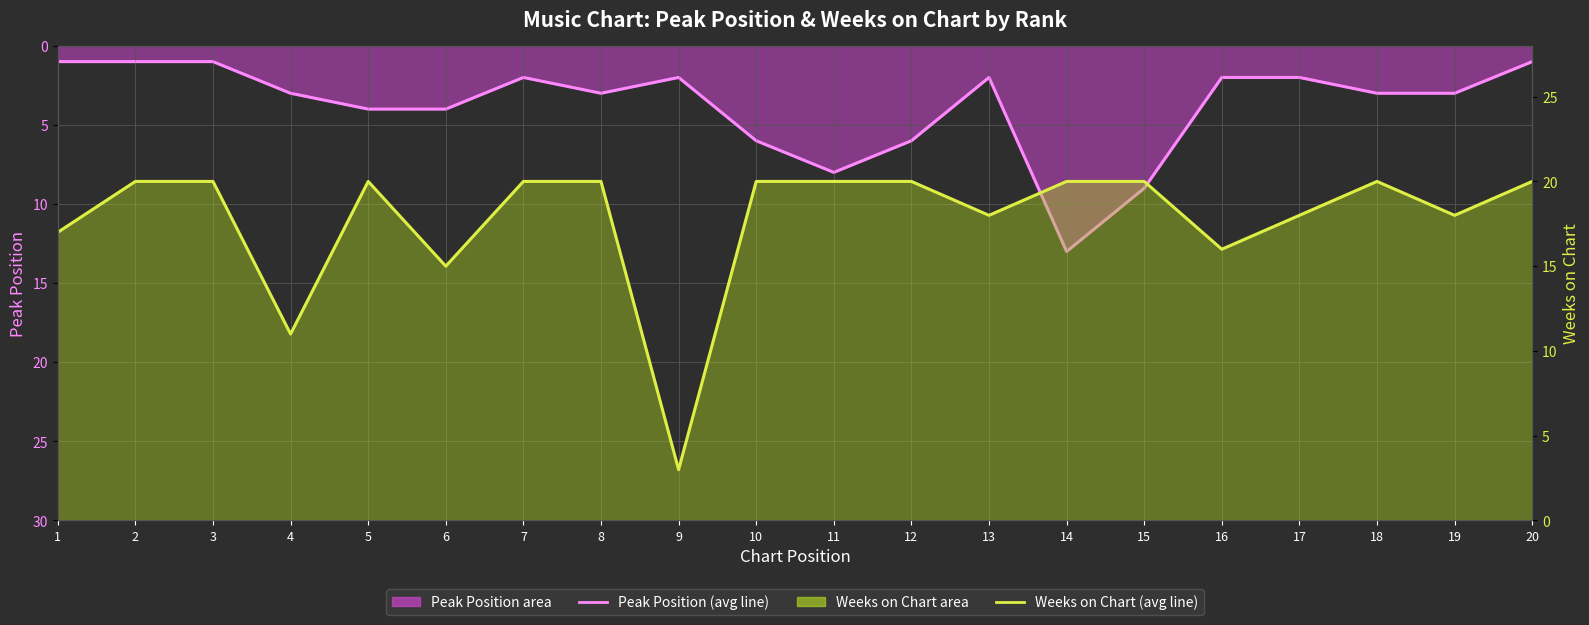

Reading right to left, list all the values displayed in this chart.

Peak Position (line): 20=1	19=3	18=3	17=2	16=2	15=9	14=13	13=2	12=6	11=8	10=6	9=2	8=3	7=2	6=4	5=4	4=3	3=1	2=1	1=1
Weeks on Chart (line): 20=20	19=18	18=20	17=18	16=16	15=20	14=20	13=18	12=20	11=20	10=20	9=3	8=20	7=20	6=15	5=20	4=11	3=20	2=20	1=17